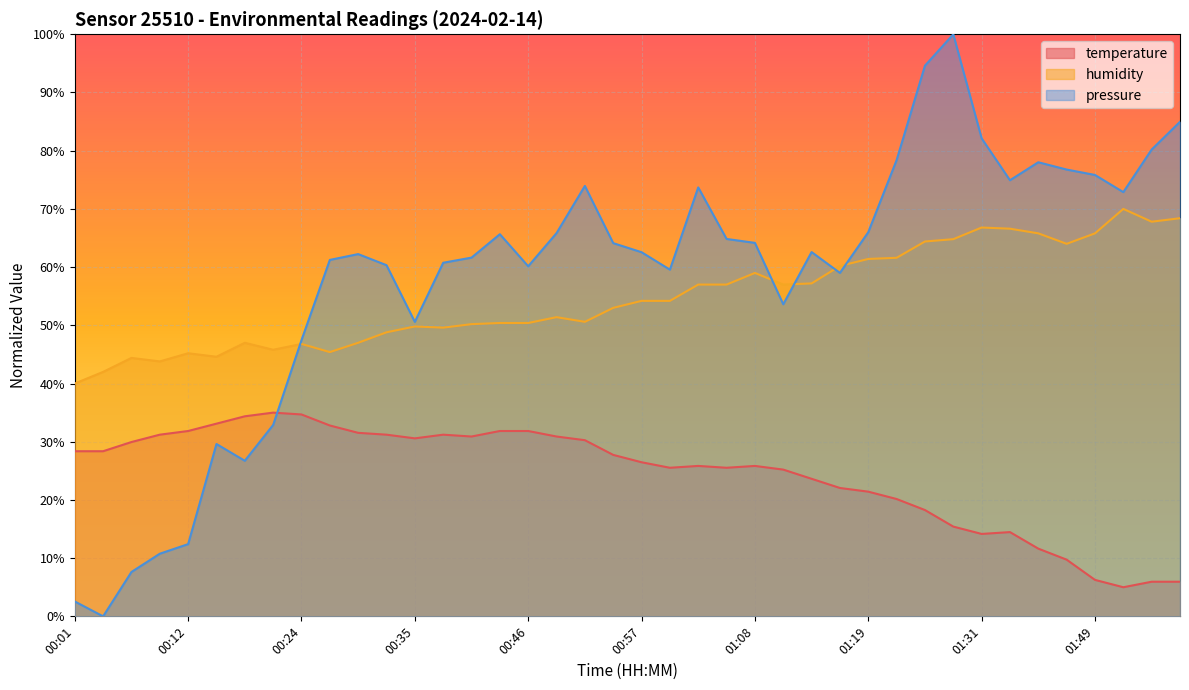

The value of pressure_norm at 00:26 is 61.2. True or false?

True